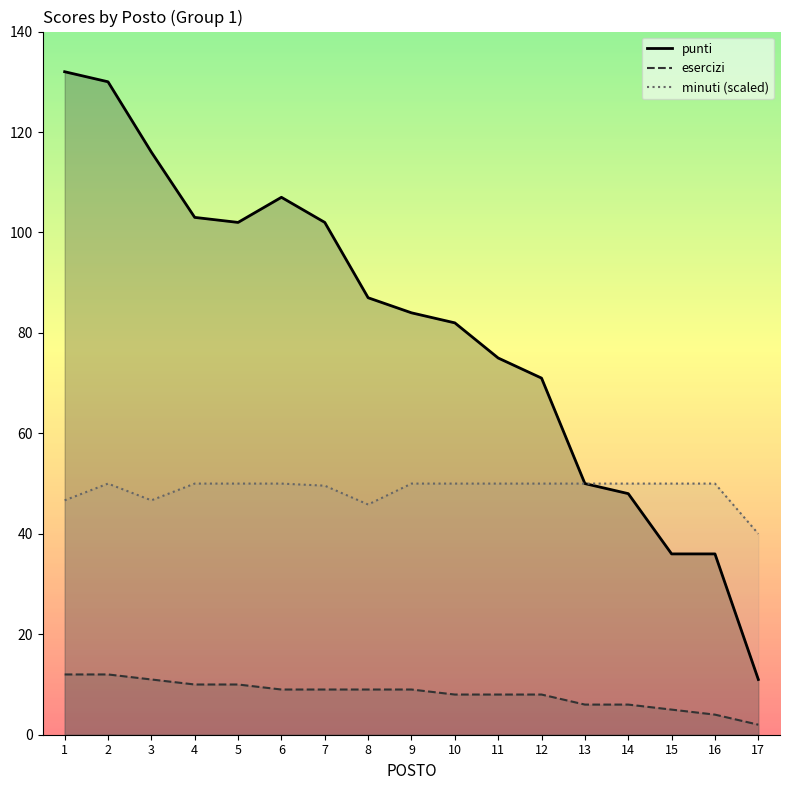

Which category has the highest value in the esercizi series?

1